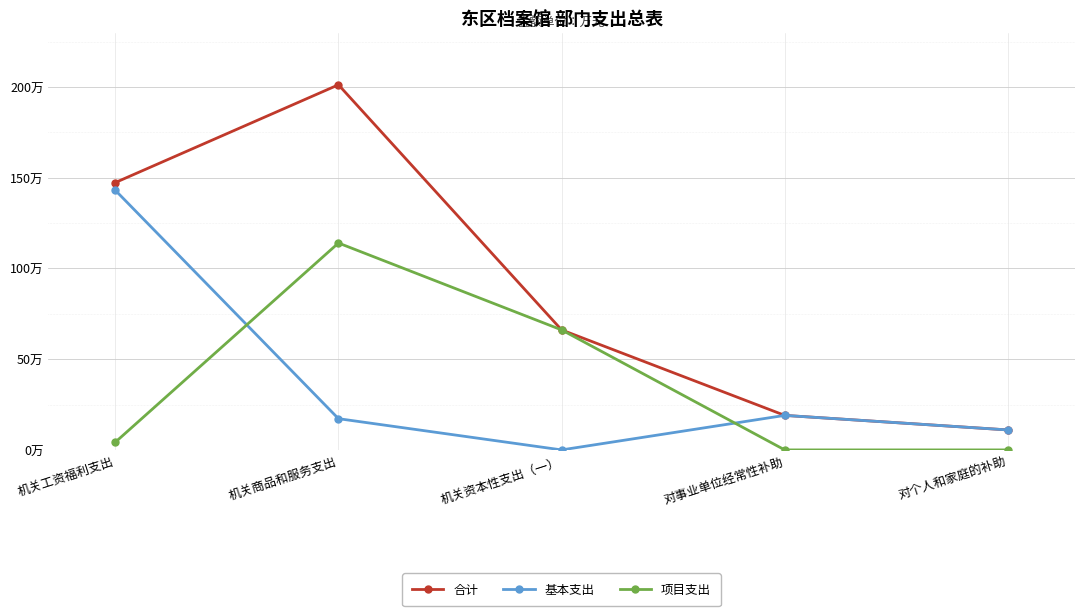

True or false: 基本支出 has more than 0 points higher than both neighbors.

True